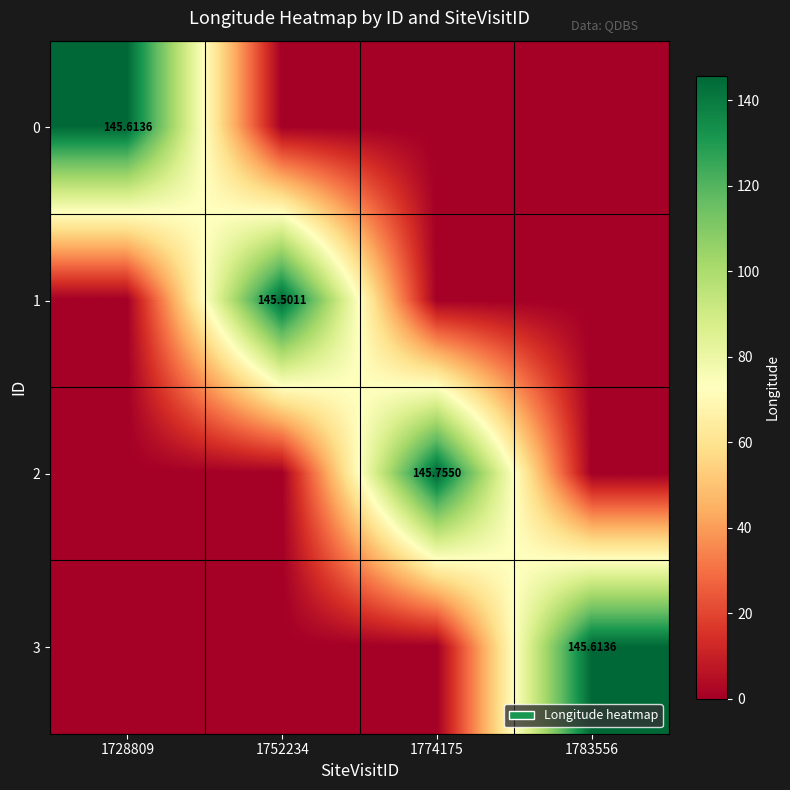

What is the difference between the highest and lowest values at 1783556?

145.6